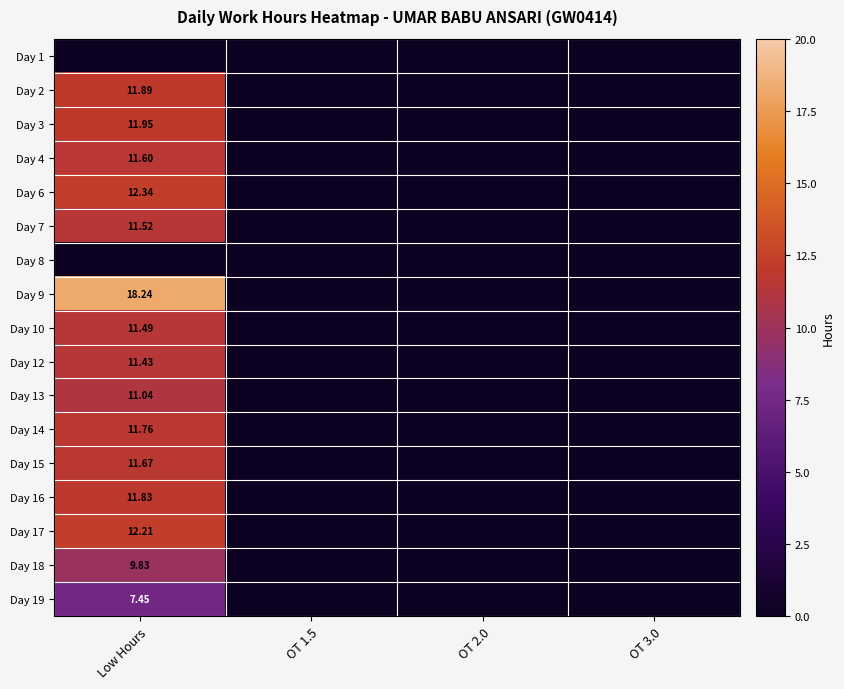

Which category has the highest value across all series?

Low Hours